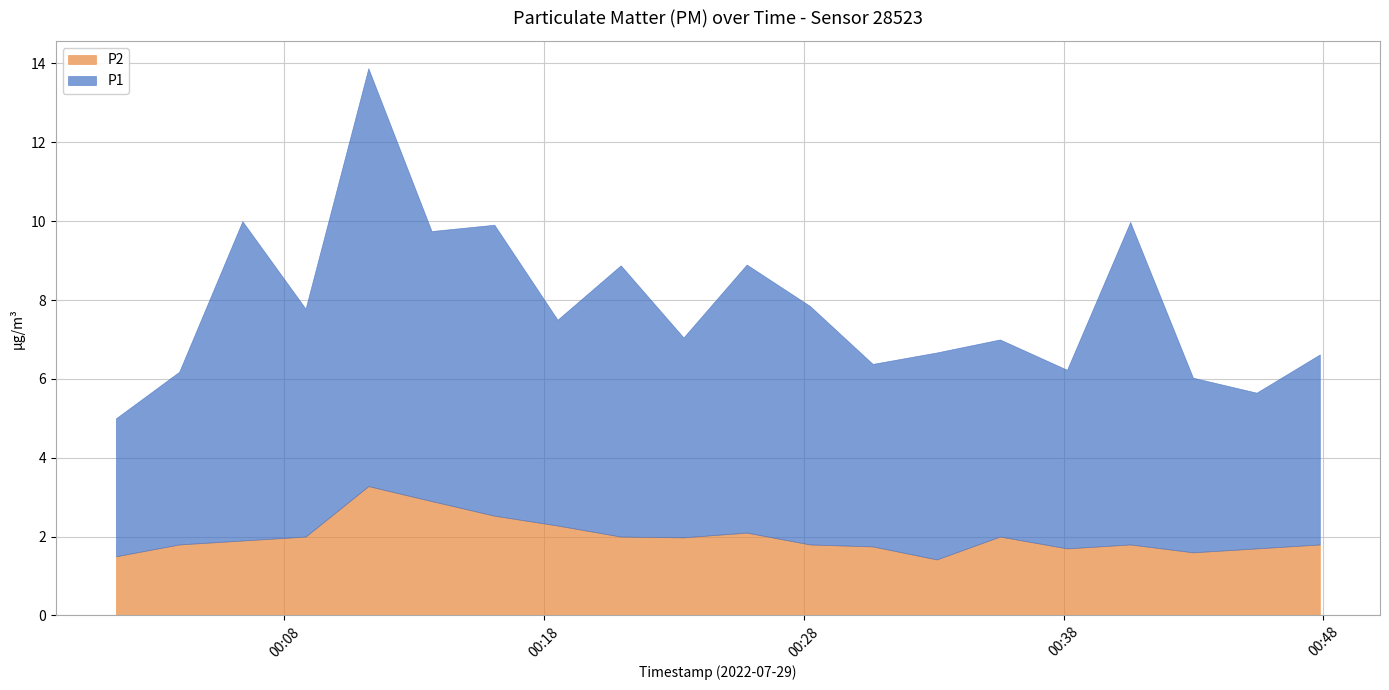

At which label does P1 reach its minimum?

2022-07-29T00:01:31